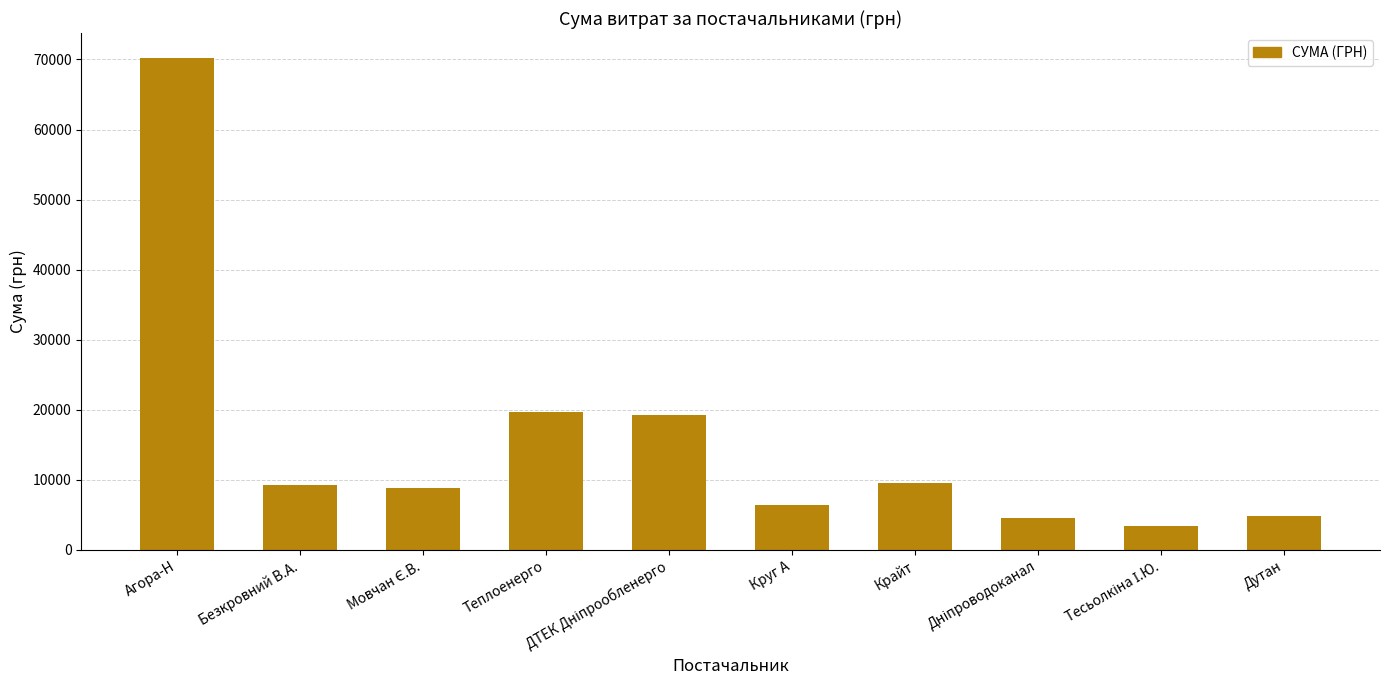

True or false: the data shows 9179.3 at Безкровний В.А..

True